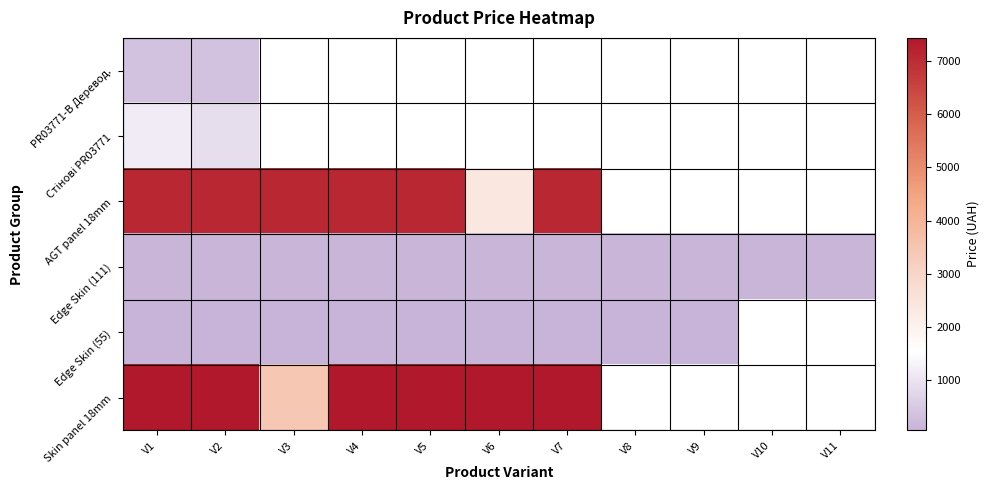

Which series has the largest range (max minus min)?

AGT panel 18mm